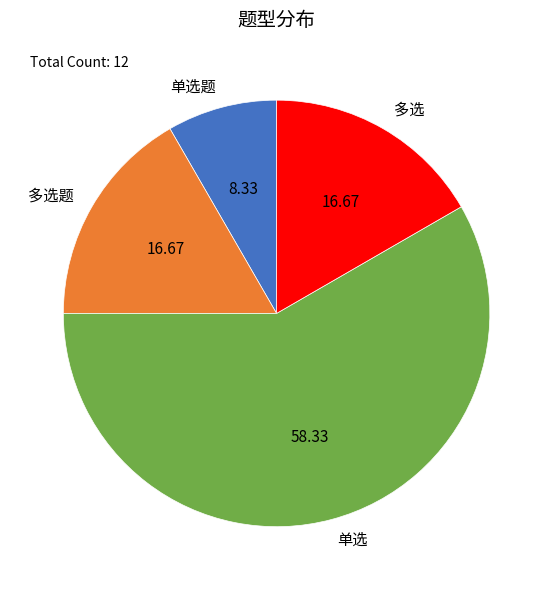

Does any single category account for the majority?

Yes